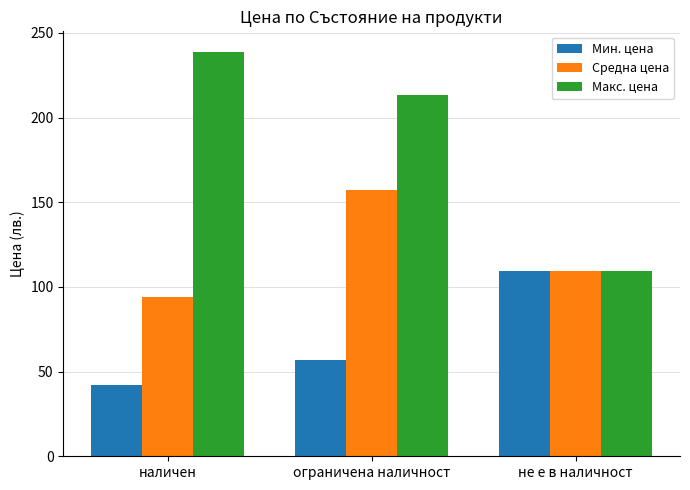

Which category has the lowest value in the Макс. цена series?

не е в наличност